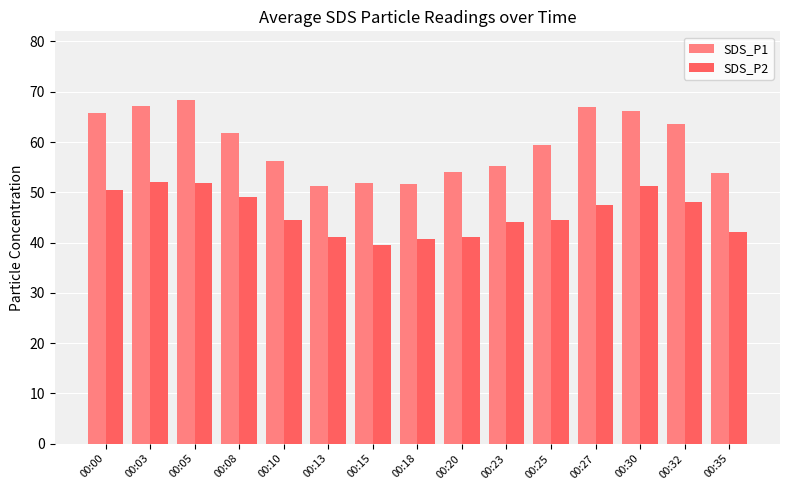

What is the value of the SDS_P2 bar at the 4th from the left?

49.0